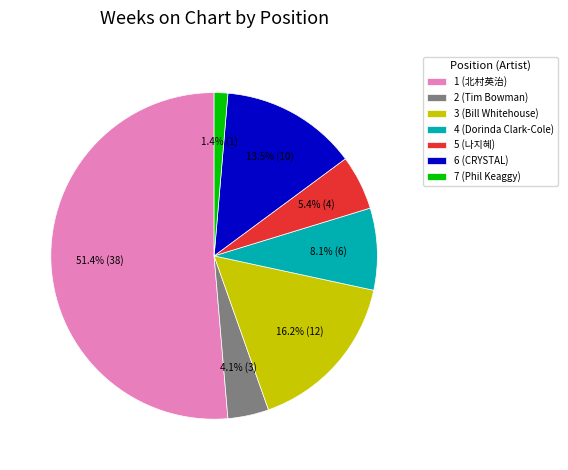

What is the largest slice in the pie chart?

1 (北村英治)